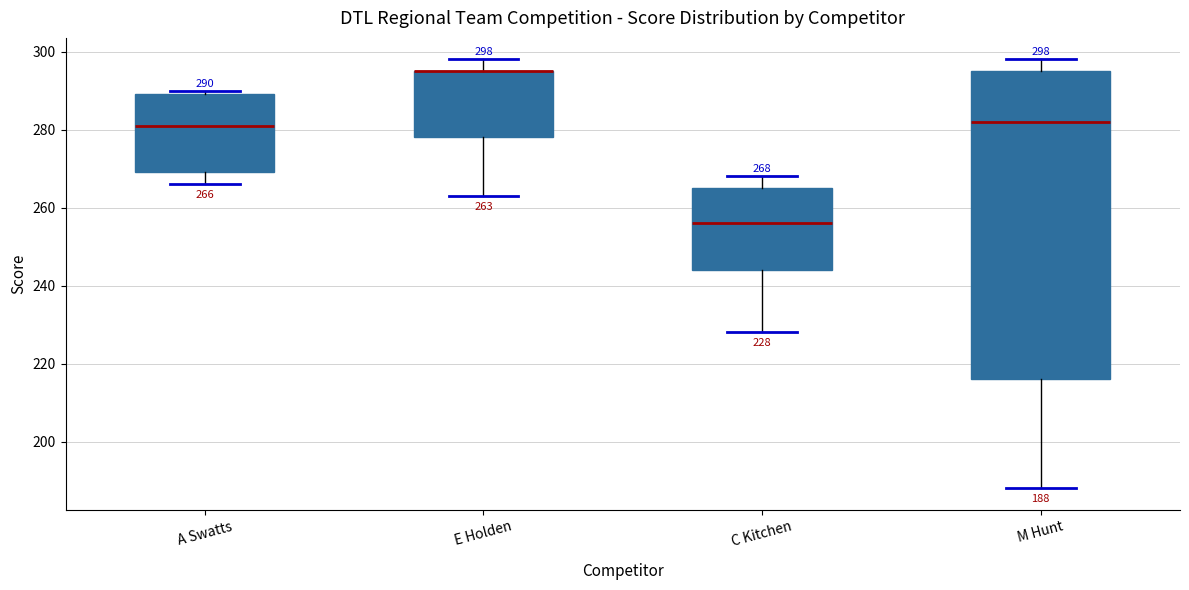

Comparing the boxes themselves (not the whiskers), which one is the tallest?

M Hunt